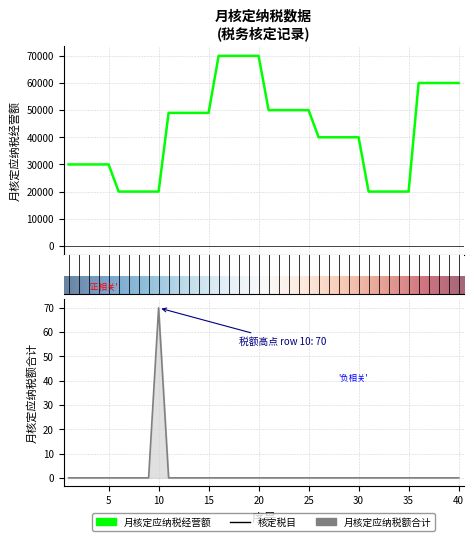

What is the maximum value shown in the chart?

70000